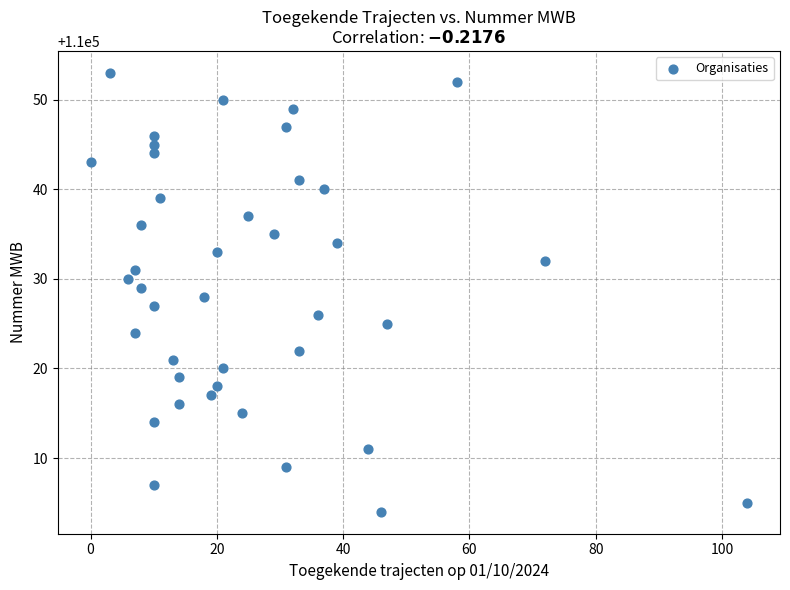

What is the range of X values (max minus min)?

104